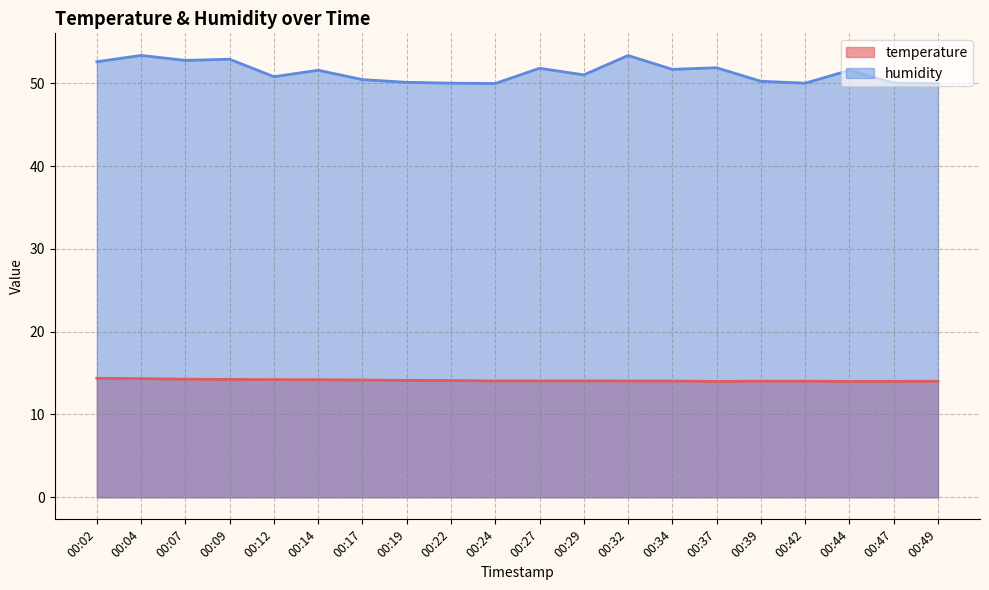

At which category is the sum across all series the highest?

00:04